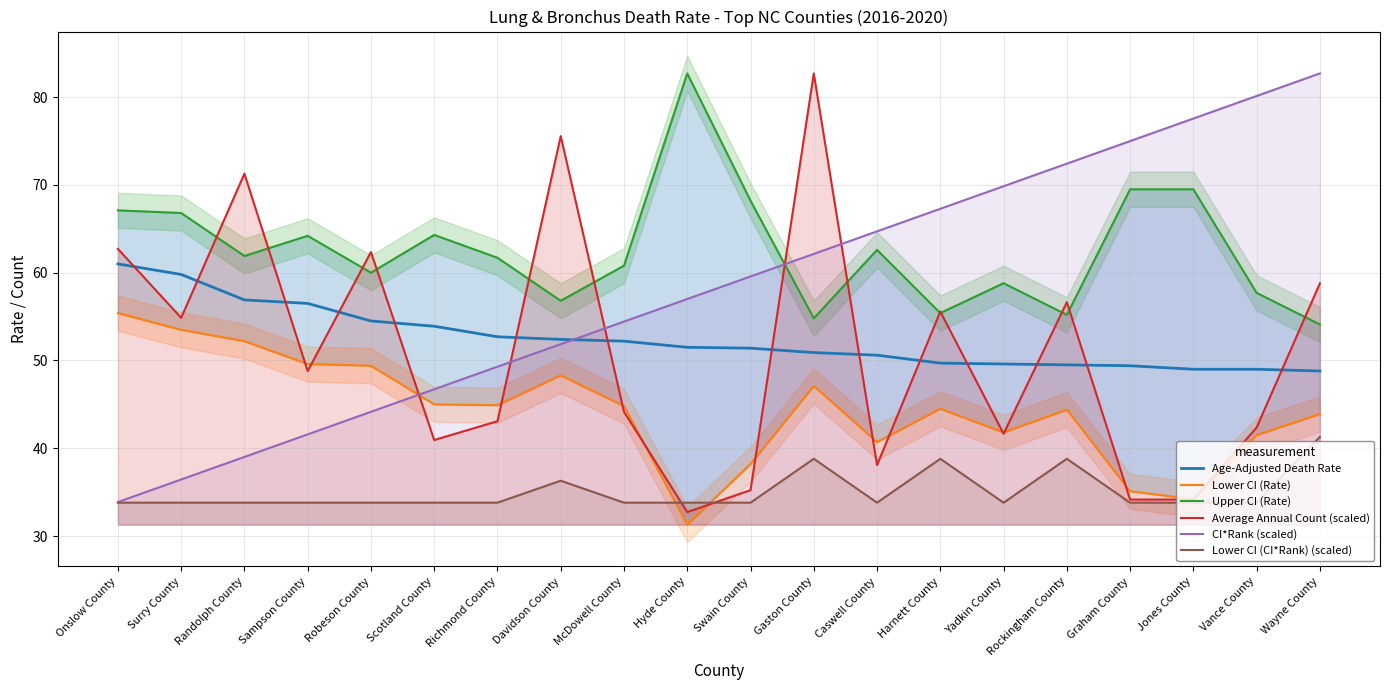

How many data points does each series have?

20